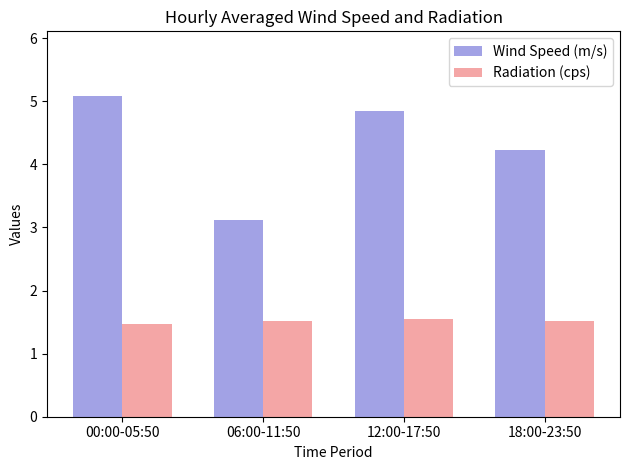

Between 00:00-05:50 and 18:00-23:50, which series saw the biggest shift?

Wind Speed (m/s)